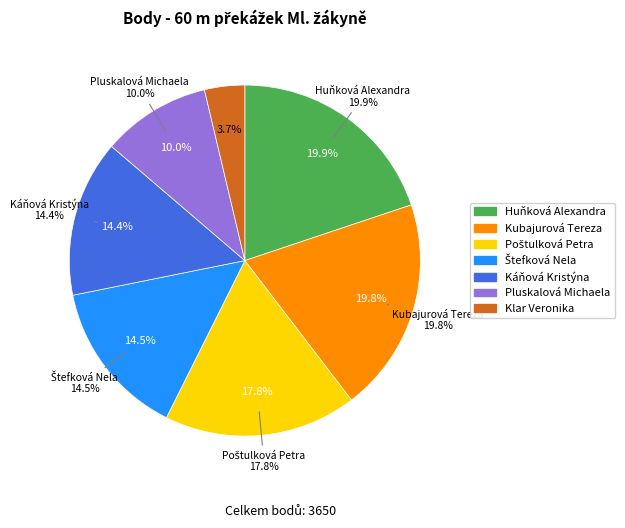

Is there a majority slice in this chart?

No